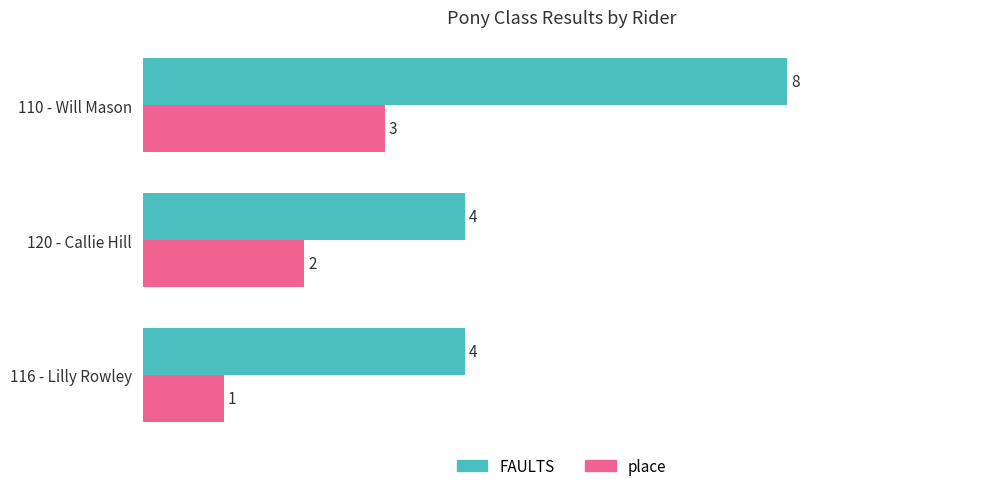

Which series has the largest range (max minus min)?

FAULTS